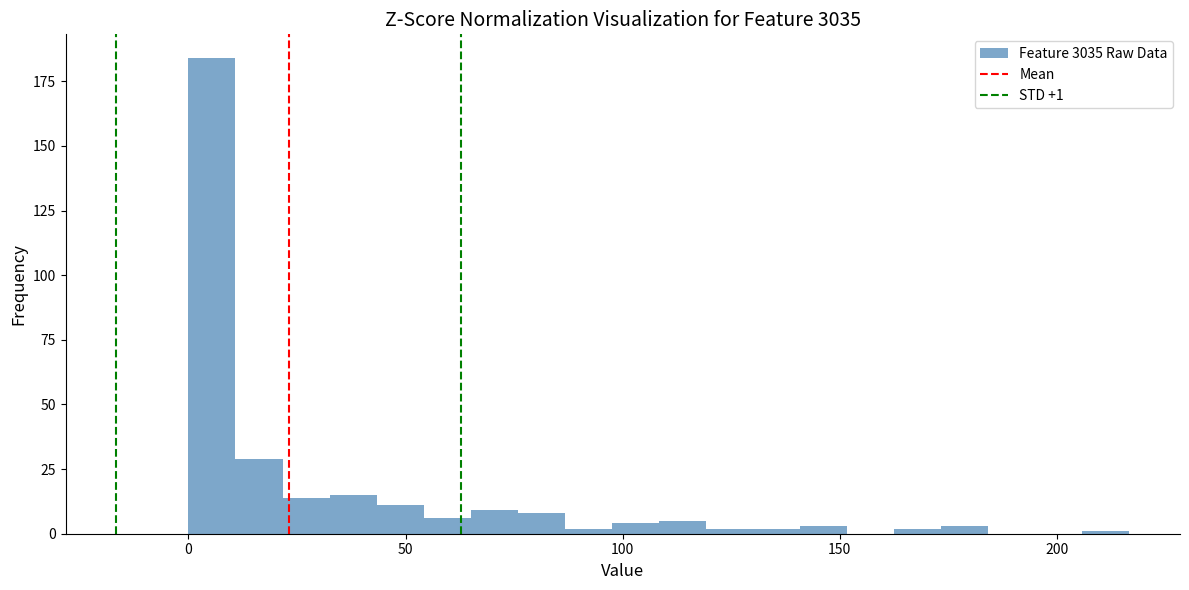

Around what value on the x-axis is the tallest bar? Give the approximate position of its centre, as read against the axis.

5